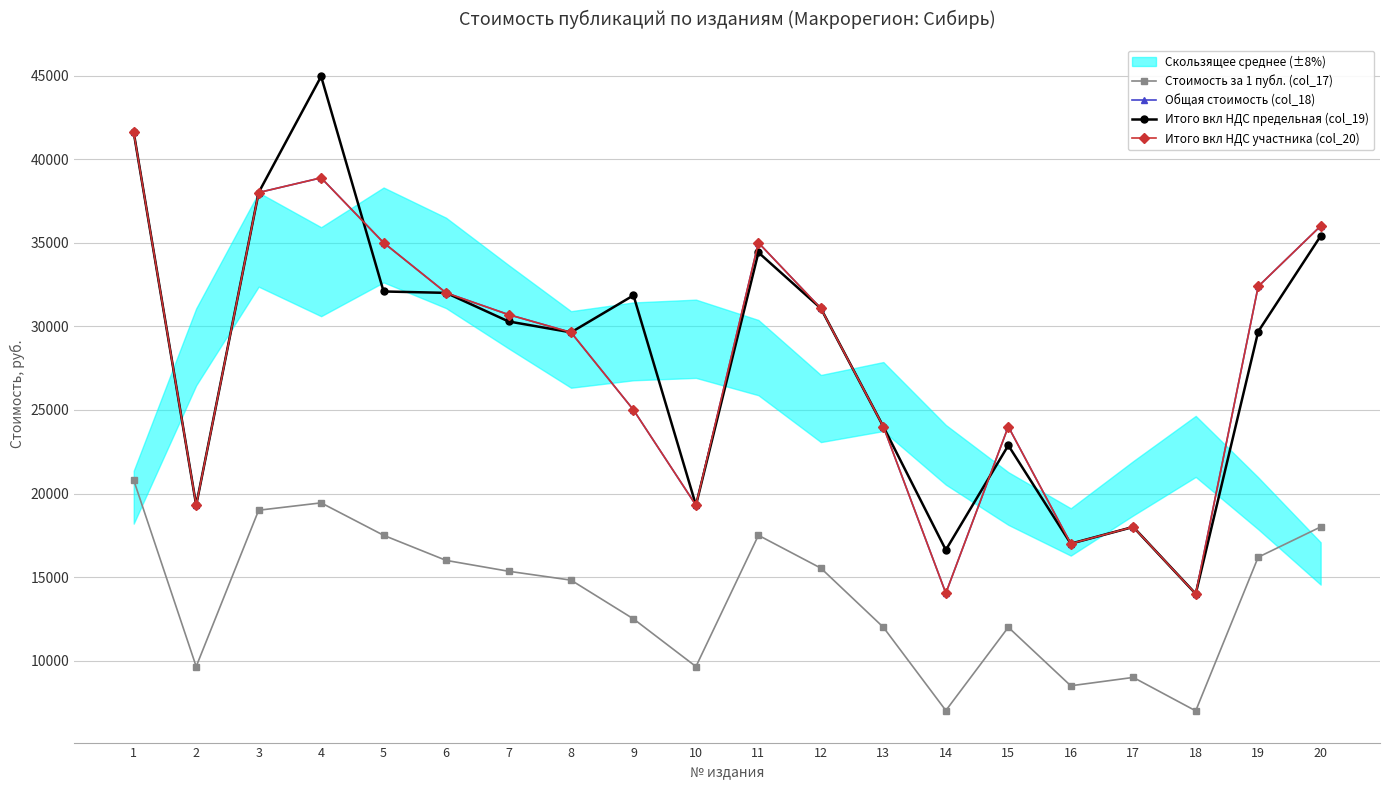

Is it true that Итого вкл НДС участника (col_20) equals 6625.2 at 12?

False